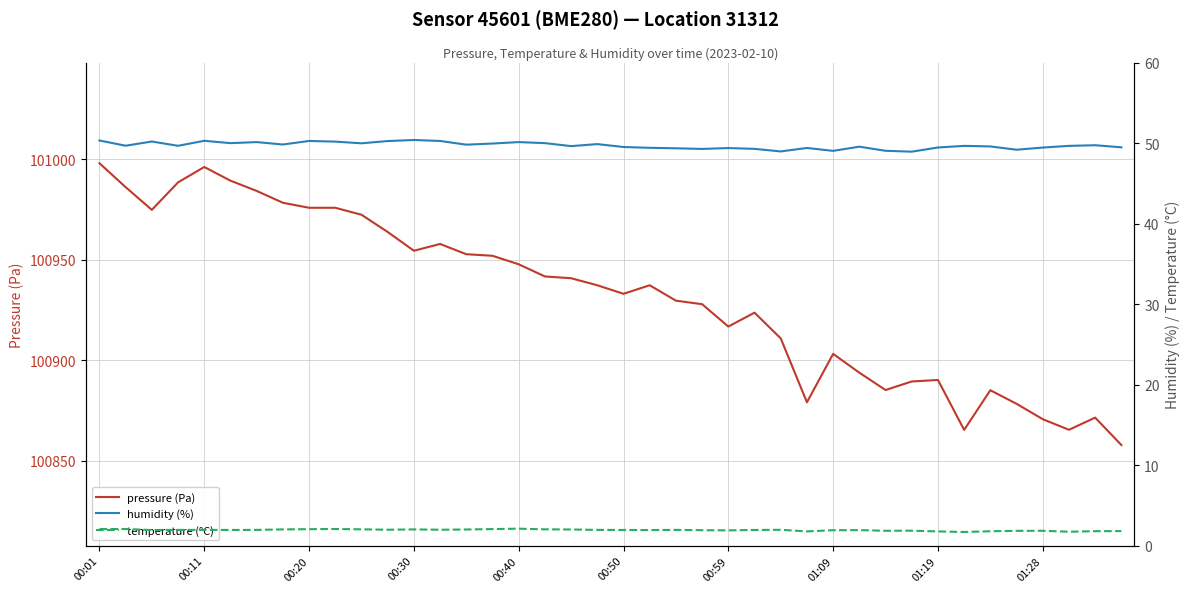

How many lines are shown in the chart?

3